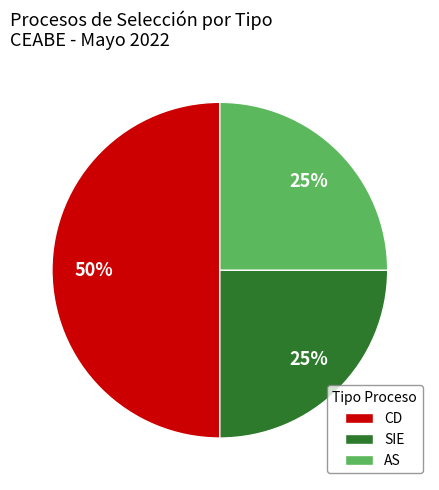

Do AS and CD together represent more than half of the pie?

Yes